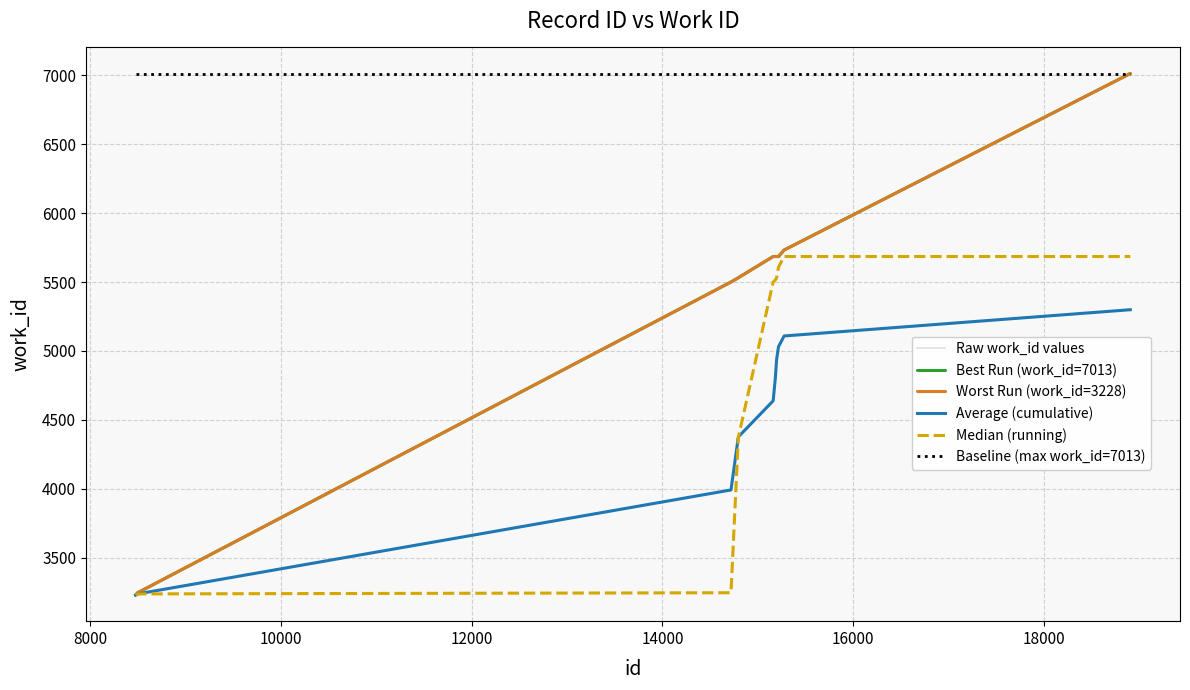

What is the average value of the Median (running) series?

4760.6